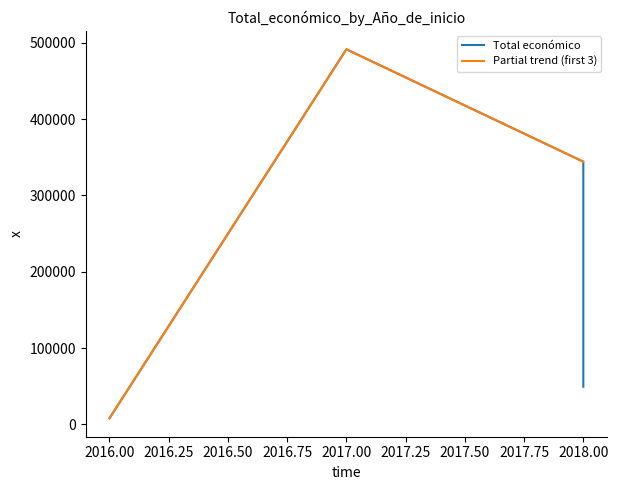

Does the chart display data point markers on the line(s)?

No